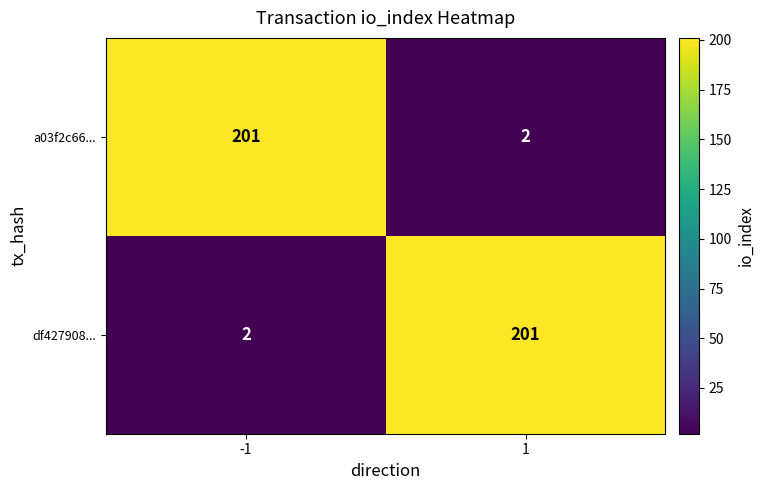

The value of a03f2c66... at -1 is 201. True or false?

True